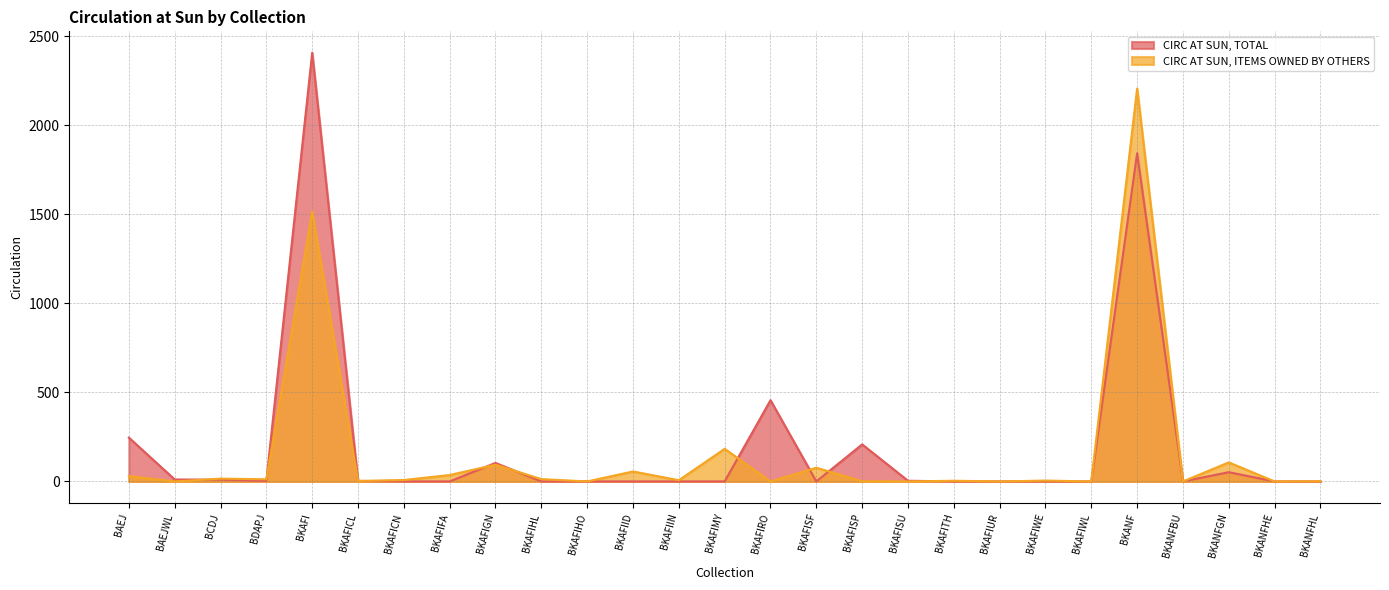

How many categories are shown in the chart?

27